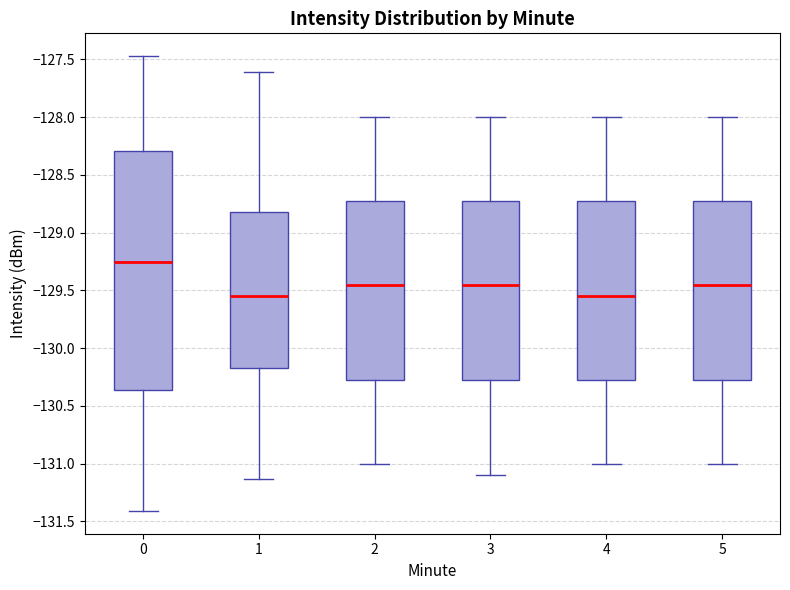

Reading left to right, transcribe this box plot: for each box, give where its median line is, the range the box spans, and where its two whiskers end, as read against the y-axis. The values are not printed on the chart, so give them approximately, as read against the axis.

0: median -129.25, box -130.35 to -128.30, whiskers -131.40 to -127.45
1: median -129.55, box -130.15 to -128.80, whiskers -131.15 to -127.60
2: median -129.45, box -130.25 to -128.70, whiskers -131.00 to -128.00
3: median -129.45, box -130.25 to -128.70, whiskers -131.10 to -128.00
4: median -129.55, box -130.25 to -128.70, whiskers -131.00 to -128.00
5: median -129.45, box -130.25 to -128.70, whiskers -131.00 to -128.00